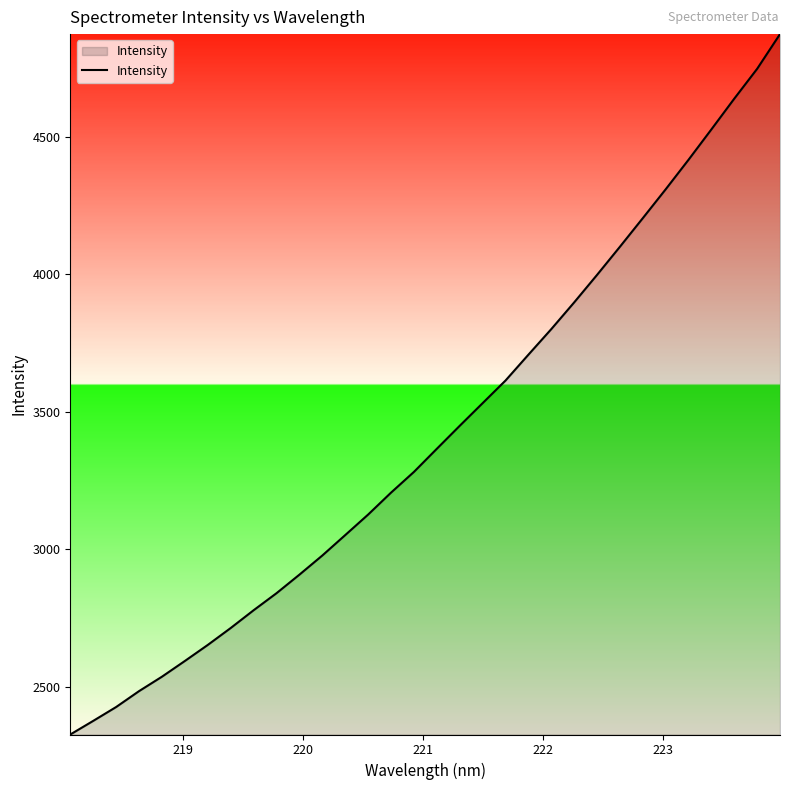

What is the minimum value shown in the chart?

2325.6